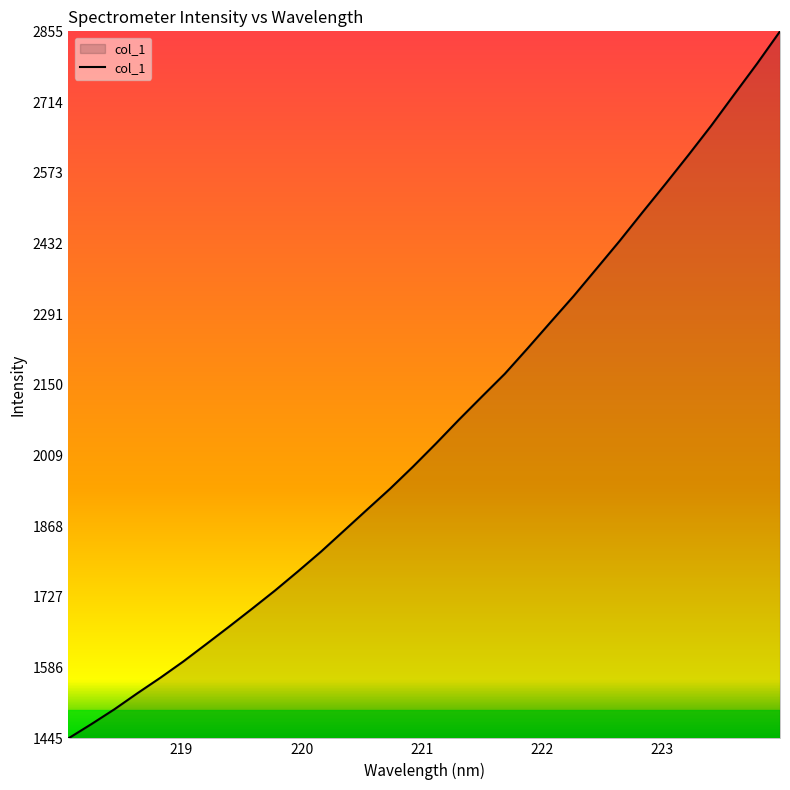

What is the maximum value shown in the chart?

2855.4